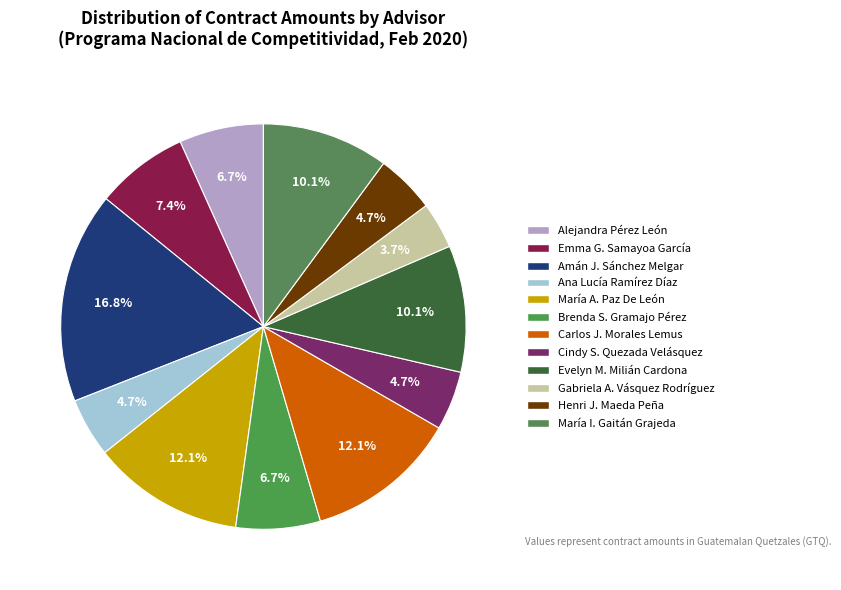

How many slices are in this pie chart?

12